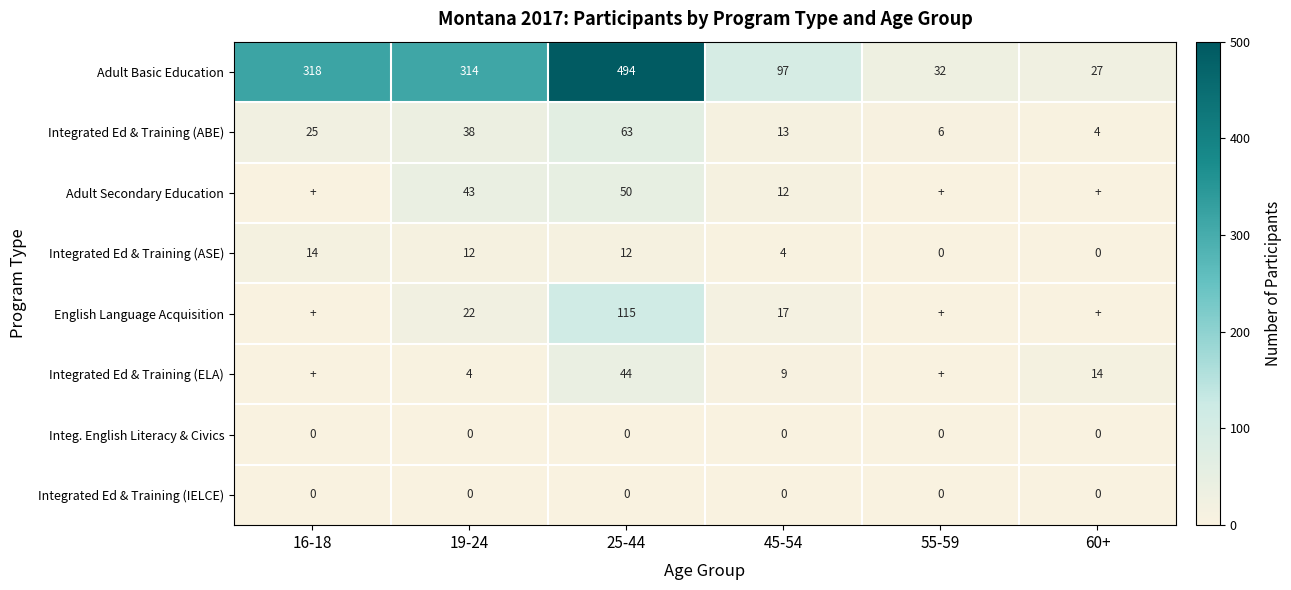

Is the value of Integrated Ed & Training (ASE) at 16-18 greater than the value of English Language Acquisition at 45-54?

No